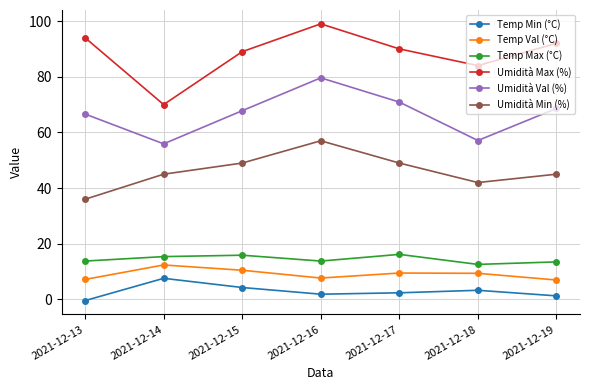

What is the total value across all series at 2021-12-15?

236.5